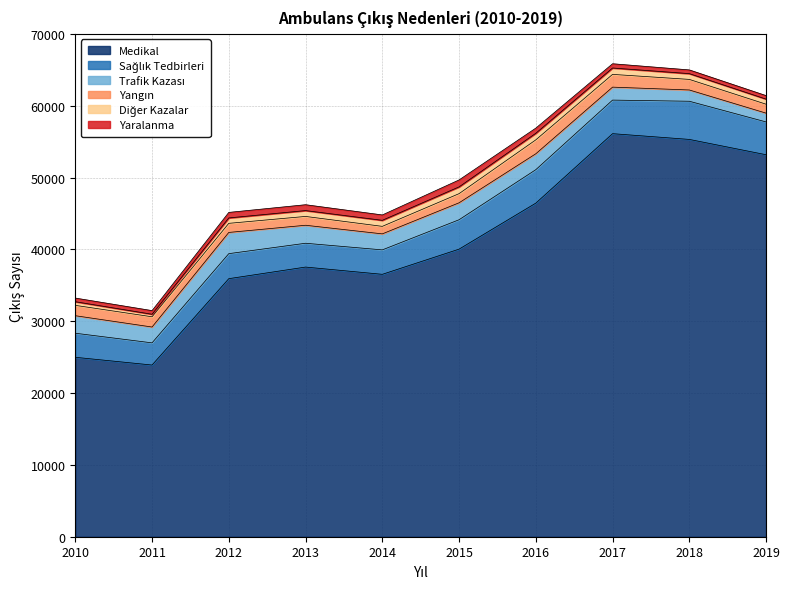

Reading left to right, list all the values displayed in this chart.

Medikal: 24980	23902	35926	37541	36531	40036	46443	56112	55312	53178
Sağlık Tedbirleri: 3351	3087	3482	3315	3402	4092	4656	4674	5314	4568
Trafik Kazası: 2438	2205	2954	2505	2229	2359	2214	1804	1569	1224
Yangın: 1442	1425	1266	1229	1046	1274	1938	1776	1472	1244
Diğer Kazalar: 506	352	754	814	840	940	915	888	803	708
Yaralanma: 508	506	769	817	749	970	719	592	517	487